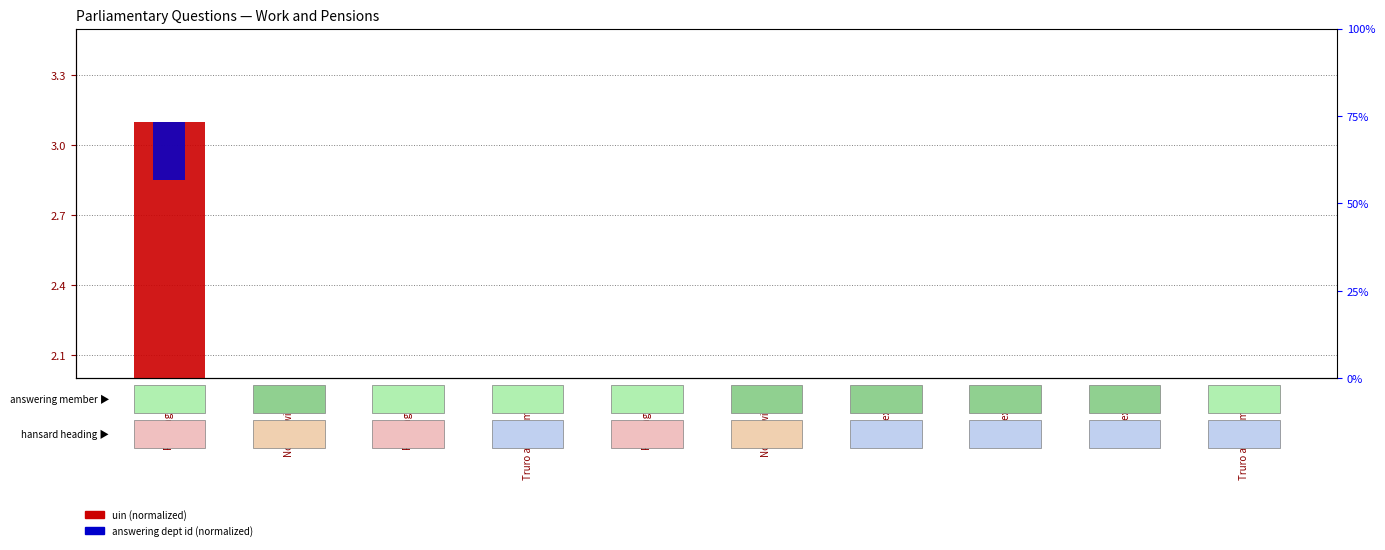

Reading left to right, transcribe all the data shown in this chart.

uin (normalized): Reading West=3.1	North Swindon=0.7	Reading West=0.7	Truro and Falmouth=0.7	Reading West=0.7	North Swindon=0.7	Hexham=0.7	Hexham=0.7	Hexham=0.7	Truro and Falmouth=0.7
answering dept id (normalized): Reading West=0.2	North Swindon=0.2	Reading West=0.2	Truro and Falmouth=0.2	Reading West=0.2	North Swindon=0.2	Hexham=0.2	Hexham=0.2	Hexham=0.2	Truro and Falmouth=0.2